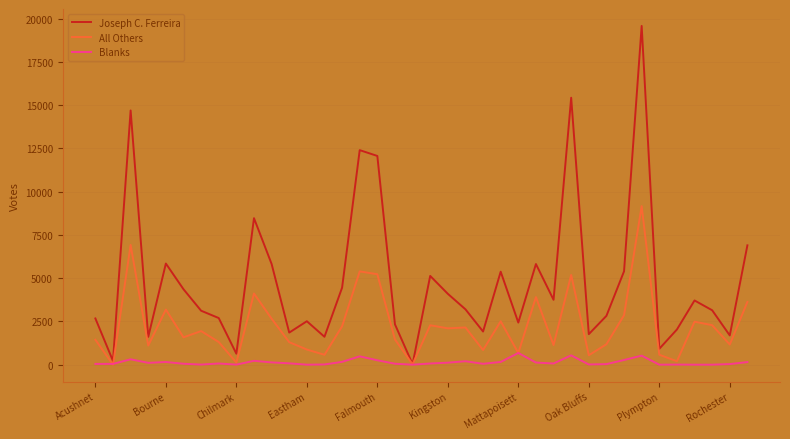

Which series has the widest spread of values?

Joseph C. Ferreira